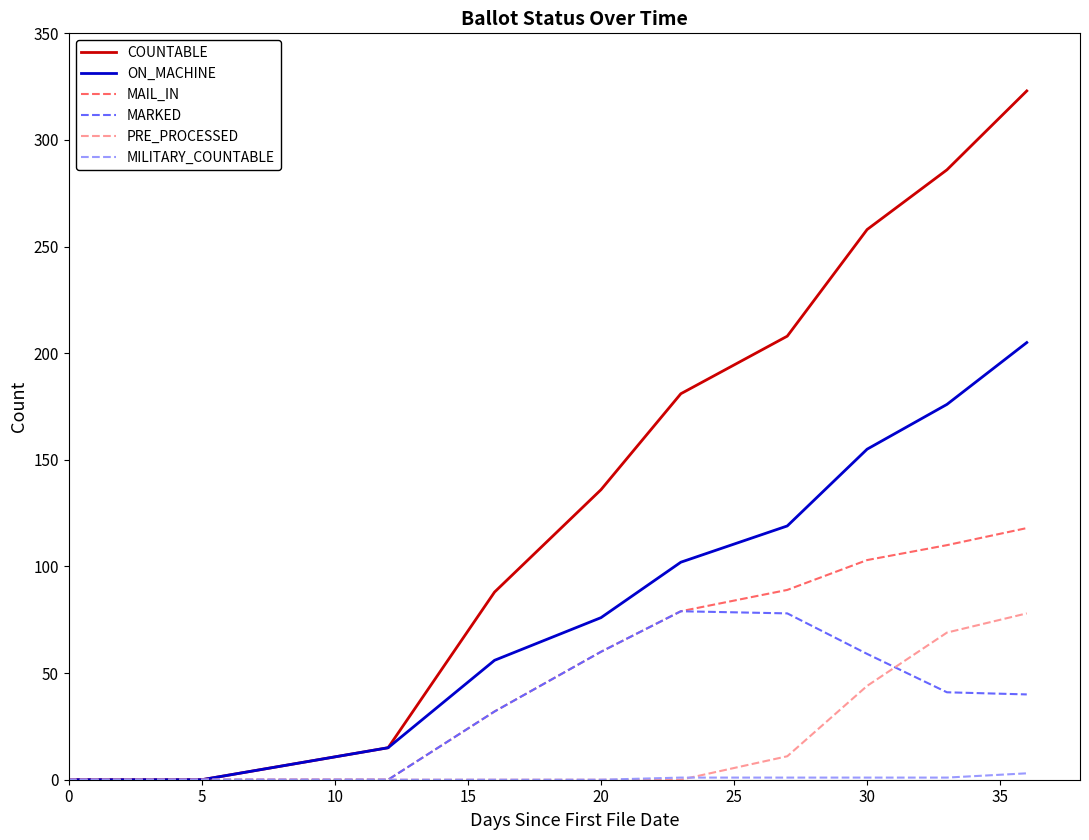

Which series has the widest spread of values?

COUNTABLE